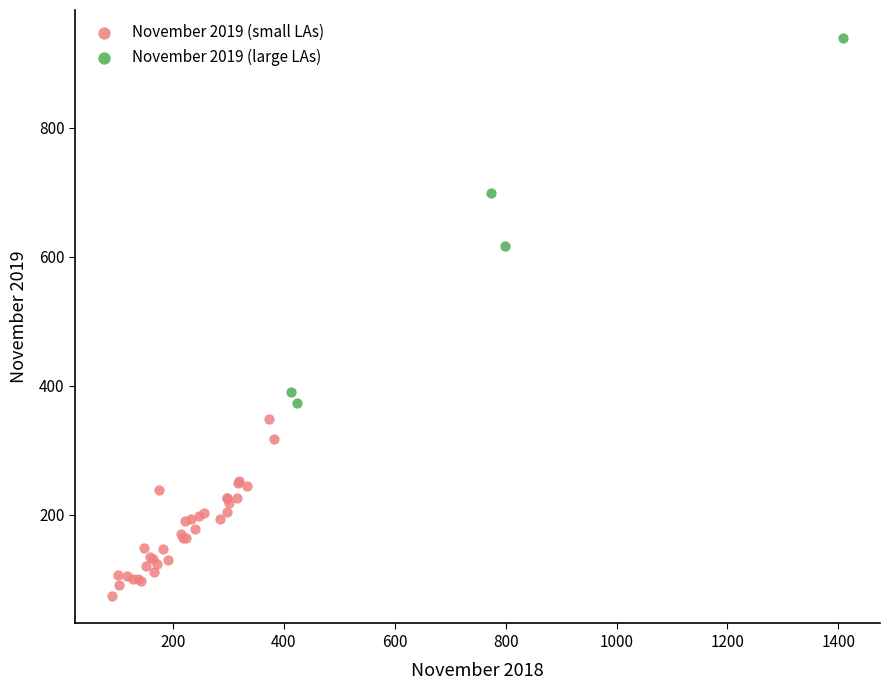

Which series reaches the minimum Y coordinate?

November 2019 (small LAs)